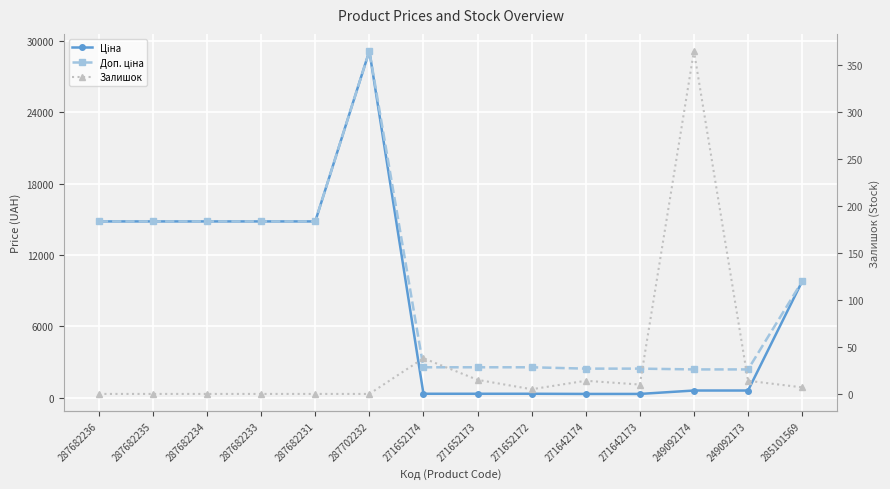

Is the value of Залишок at 271642174 greater than the value of Ціна at 287702232?

No